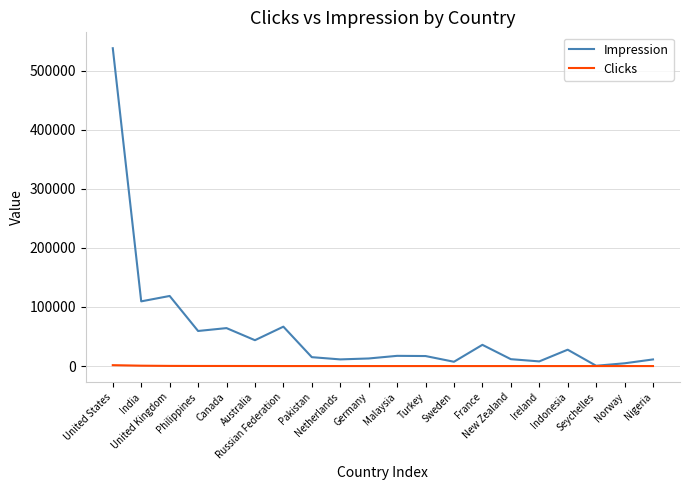

What is the difference between the maximum and minimum values in the Impression series?

537330